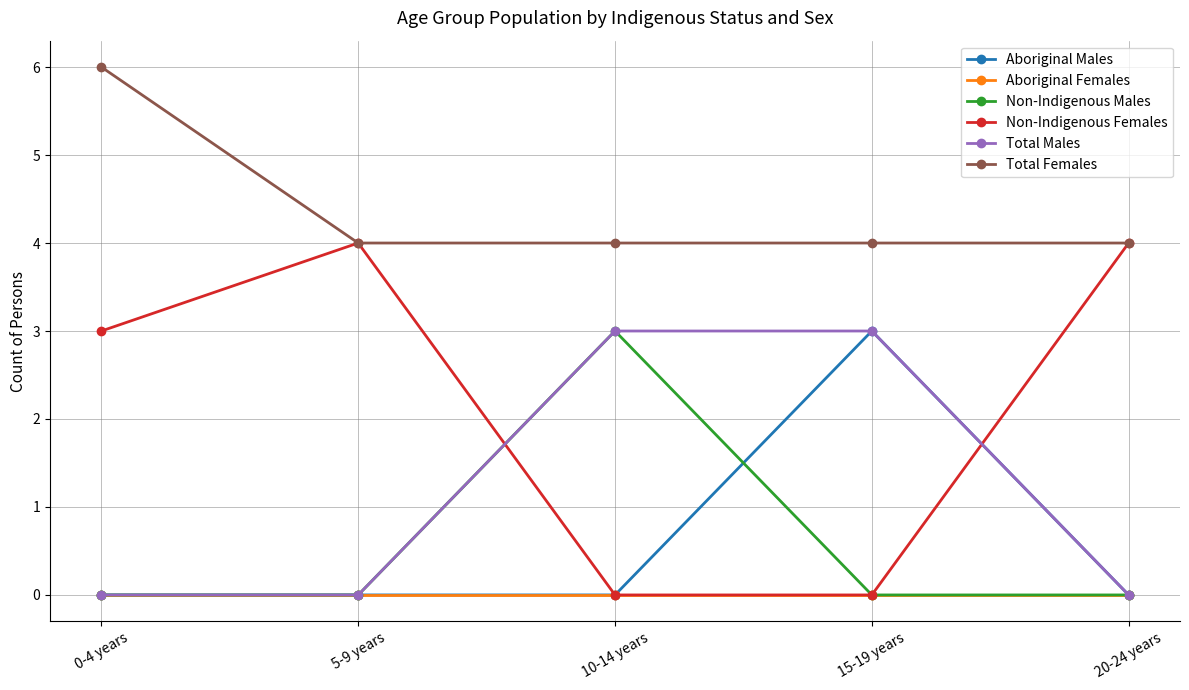

What is the highest value of the Total Males series?

3